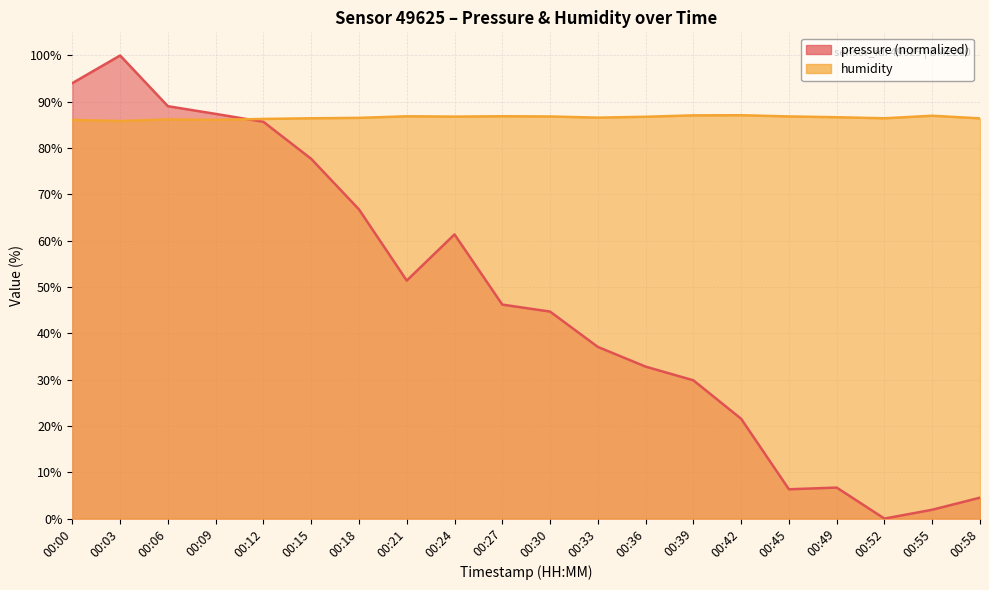

How many lines are shown in the chart?

2